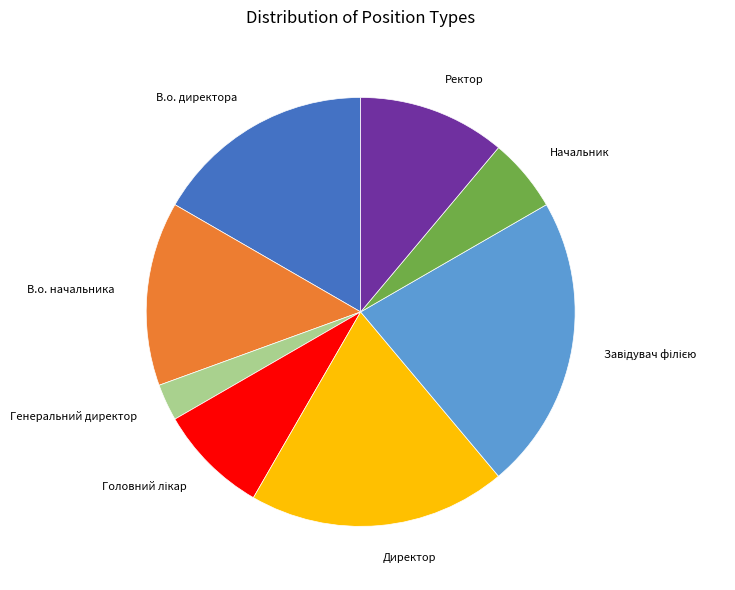

What is the smallest slice in the pie chart?

Генеральний директор